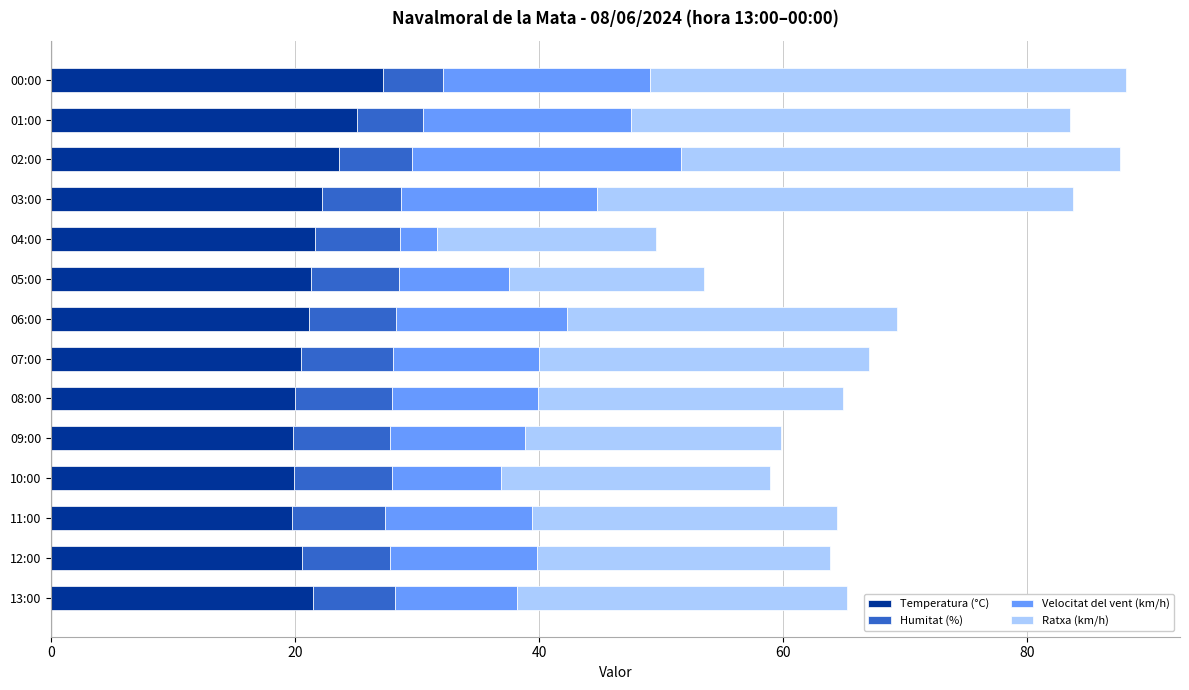

What is the difference between the second highest and second lowest values in the Temperatura (°C) series?

5.3